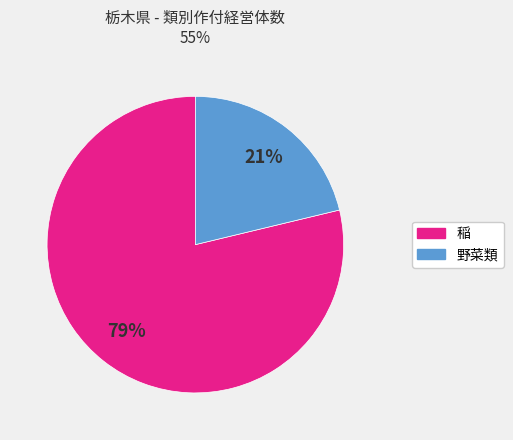

How many segments does this pie chart have?

2